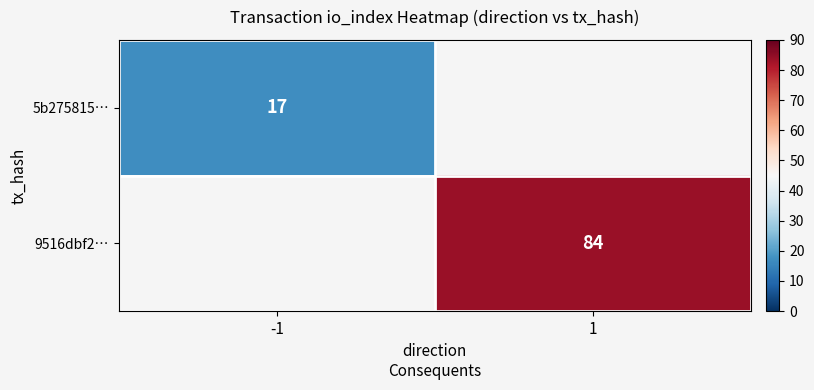

True or false: 9516dbf2… has a value of 84 at 1.

True